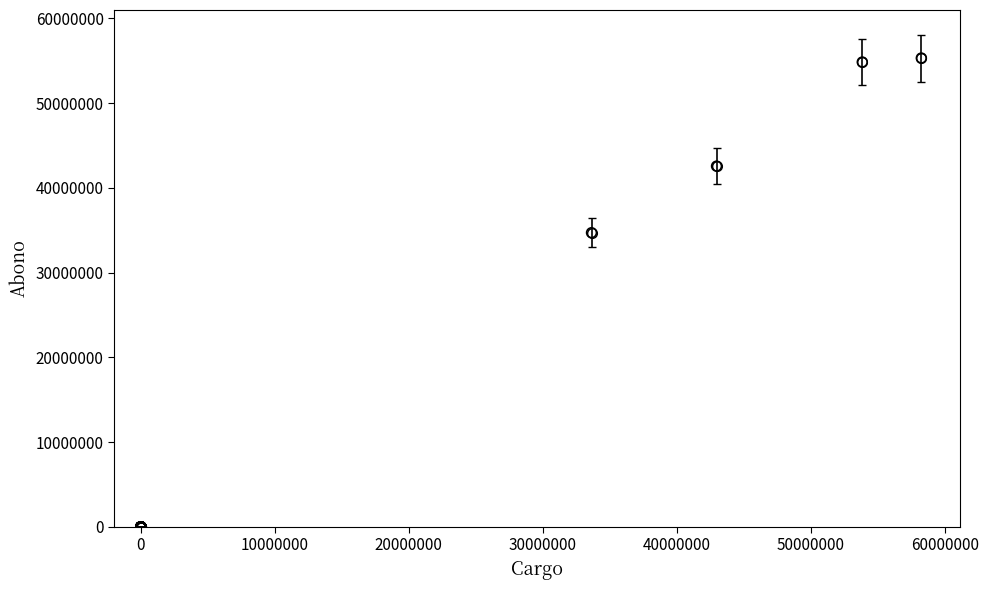

What Y value in the scatter plot is closest to 27655362?

34706468.5